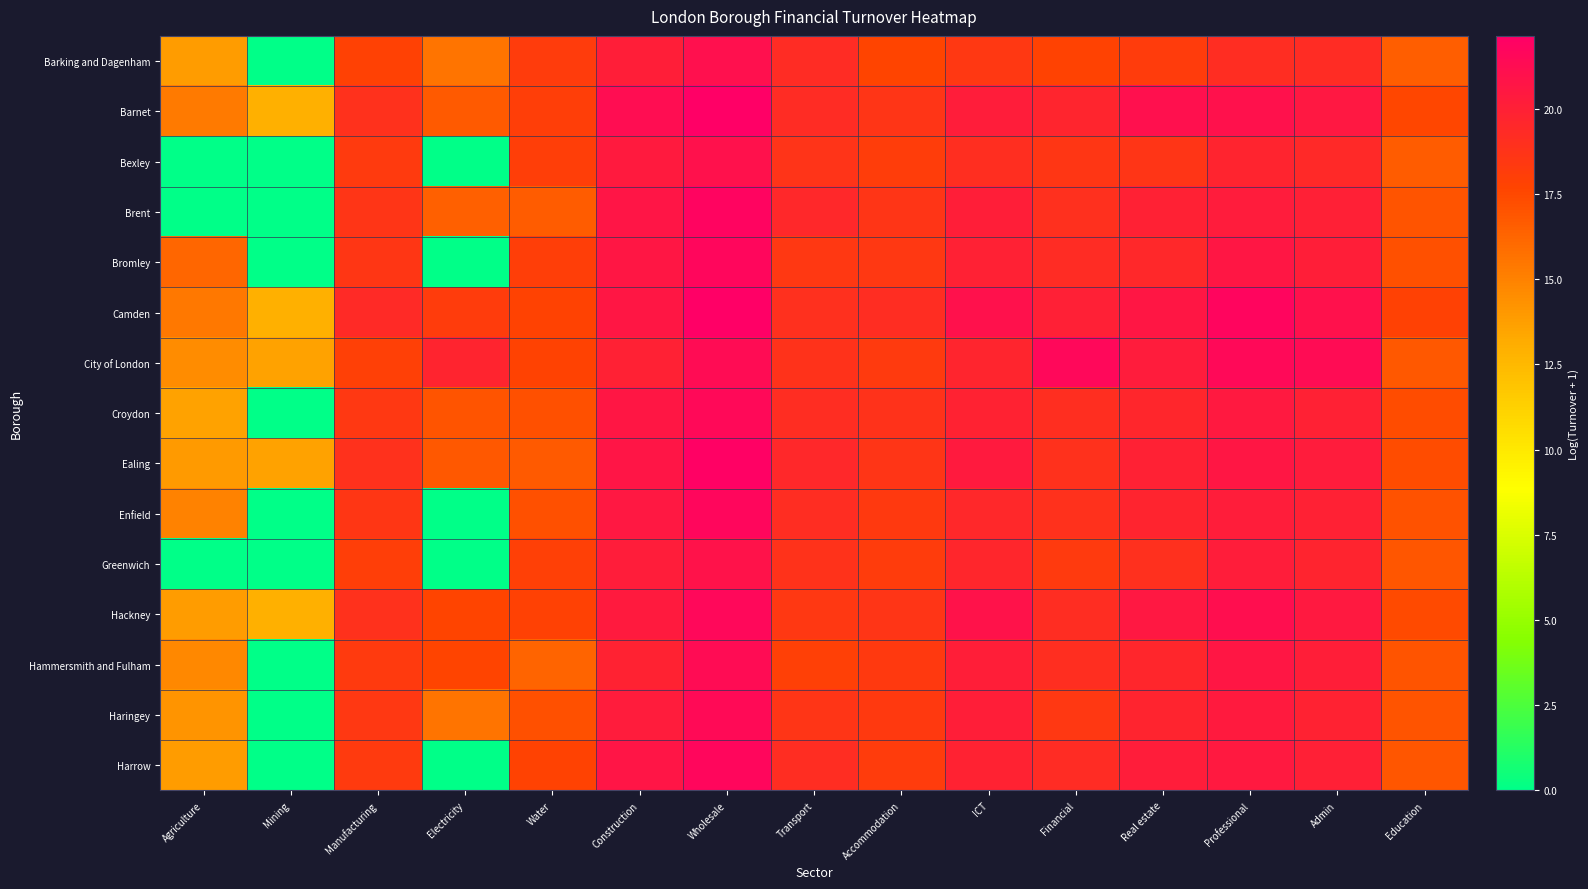

Reading left to right, list all the values displayed in this chart.

Barking and Dagenham: Agriculture=13.9	Mining=0.0	Manufacturing=17.8	Electricity=15.6	Water=18.2	Construction=20.1	Wholesale=21.0	Transport=19.2	Accommodation=17.7	ICT=18.5	Financial=17.8	Real estate=18.2	Professional=19.1	Admin=19.2	Education=16.6
Barnet: Agriculture=15.4	Mining=12.9	Manufacturing=18.9	Electricity=16.7	Water=18.0	Construction=21.3	Wholesale=22.1	Transport=19.2	Accommodation=18.6	ICT=20.2	Financial=19.6	Real estate=21.0	Professional=21.0	Admin=20.5	Education=17.6
Bexley: Agriculture=0.0	Mining=0.0	Manufacturing=18.3	Electricity=0.0	Water=18.0	Construction=20.4	Wholesale=21.0	Transport=18.7	Accommodation=18.1	ICT=19.1	Financial=18.5	Real estate=18.6	Professional=19.8	Admin=19.5	Education=16.7
Brent: Agriculture=0.0	Mining=0.0	Manufacturing=18.6	Electricity=16.4	Water=16.6	Construction=20.7	Wholesale=21.8	Transport=19.5	Accommodation=18.6	ICT=20.1	Financial=18.9	Real estate=20.0	Professional=20.3	Admin=20.0	Education=17.0
Bromley: Agriculture=16.2	Mining=0.0	Manufacturing=18.6	Electricity=0.0	Water=18.0	Construction=20.7	Wholesale=21.6	Transport=18.4	Accommodation=18.4	ICT=19.9	Financial=19.3	Real estate=19.5	Professional=20.7	Admin=20.1	Education=17.2
Camden: Agriculture=15.4	Mining=12.9	Manufacturing=19.4	Electricity=18.2	Water=17.8	Construction=20.6	Wholesale=22.1	Transport=19.0	Accommodation=19.2	ICT=21.0	Financial=20.0	Real estate=20.7	Professional=21.8	Admin=21.0	Education=17.8
City of London: Agriculture=14.6	Mining=13.6	Manufacturing=17.9	Electricity=19.7	Water=17.8	Construction=19.9	Wholesale=21.3	Transport=18.8	Accommodation=18.3	ICT=19.7	Financial=21.6	Real estate=20.3	Professional=21.5	Admin=21.3	Education=16.9
Croydon: Agriculture=13.7	Mining=0.0	Manufacturing=18.5	Electricity=17.0	Water=17.2	Construction=20.7	Wholesale=21.5	Transport=19.1	Accommodation=18.8	ICT=19.8	Financial=19.1	Real estate=19.6	Professional=20.5	Admin=20.0	Education=17.3
Ealing: Agriculture=14.0	Mining=13.6	Manufacturing=18.9	Electricity=16.8	Water=16.7	Construction=20.7	Wholesale=22.0	Transport=19.5	Accommodation=18.7	ICT=20.3	Financial=18.9	Real estate=19.9	Professional=20.6	Admin=20.3	Education=17.4
Enfield: Agriculture=15.0	Mining=0.0	Manufacturing=18.5	Electricity=0.0	Water=17.2	Construction=20.6	Wholesale=21.7	Transport=19.2	Accommodation=18.4	ICT=19.5	Financial=18.9	Real estate=19.7	Professional=20.2	Admin=19.9	Education=17.1
Greenwich: Agriculture=0.0	Mining=0.0	Manufacturing=18.1	Electricity=0.0	Water=18.0	Construction=20.2	Wholesale=20.9	Transport=18.8	Accommodation=18.2	ICT=19.5	Financial=18.3	Real estate=18.9	Professional=20.2	Admin=19.7	Education=16.9
Hackney: Agriculture=13.9	Mining=12.9	Manufacturing=18.9	Electricity=17.7	Water=17.9	Construction=20.3	Wholesale=21.5	Transport=18.5	Accommodation=18.7	ICT=20.9	Financial=19.1	Real estate=20.5	Professional=21.1	Admin=20.4	Education=17.4
Hammersmith and Fulham: Agriculture=14.8	Mining=0.0	Manufacturing=18.3	Electricity=17.7	Water=16.3	Construction=19.9	Wholesale=21.4	Transport=17.9	Accommodation=18.4	ICT=20.1	Financial=19.0	Real estate=19.6	Professional=20.6	Admin=20.1	Education=17.0
Haringey: Agriculture=14.2	Mining=0.0	Manufacturing=18.5	Electricity=15.6	Water=17.2	Construction=20.2	Wholesale=21.4	Transport=18.6	Accommodation=18.4	ICT=20.1	Financial=18.5	Real estate=19.8	Professional=20.4	Admin=19.8	Education=17.0
Harrow: Agriculture=13.9	Mining=0.0	Manufacturing=18.3	Electricity=0.0	Water=17.8	Construction=20.7	Wholesale=21.7	Transport=19.2	Accommodation=18.2	ICT=19.8	Financial=19.2	Real estate=20.2	Professional=20.5	Admin=20.0	Education=16.9